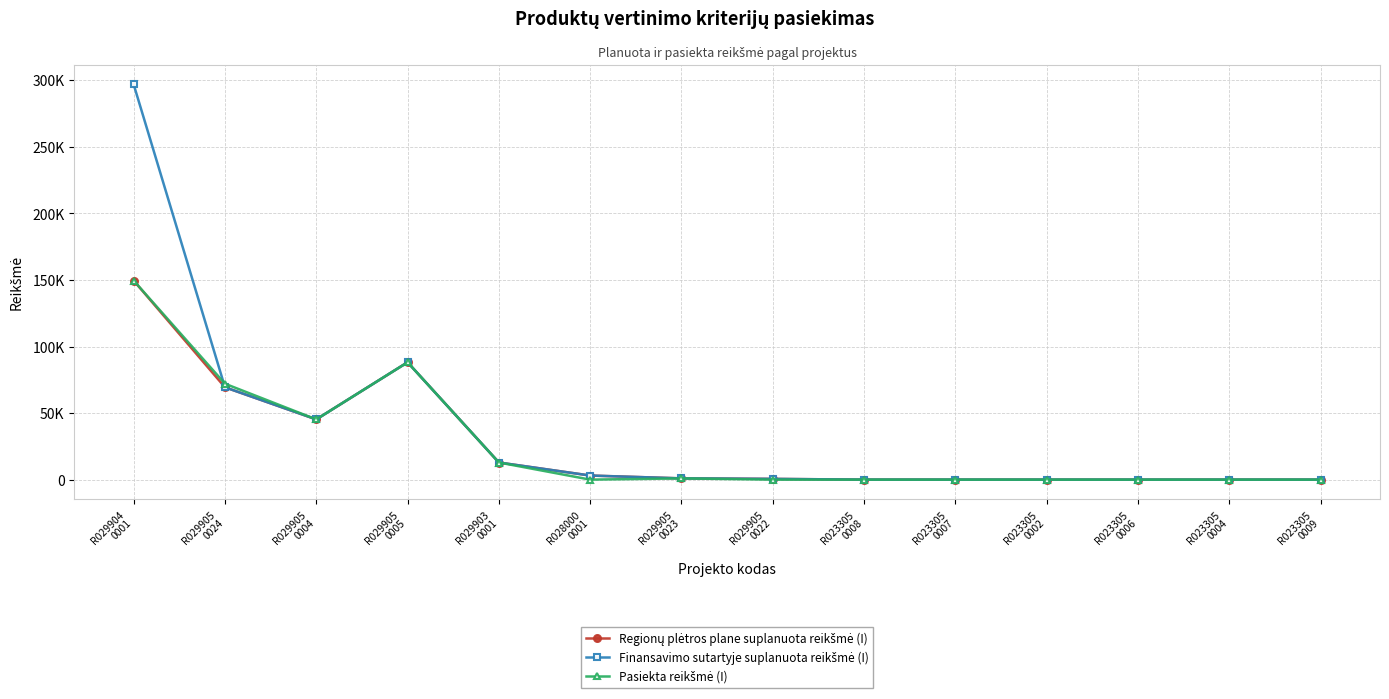

Count the number of data series in this chart.

3